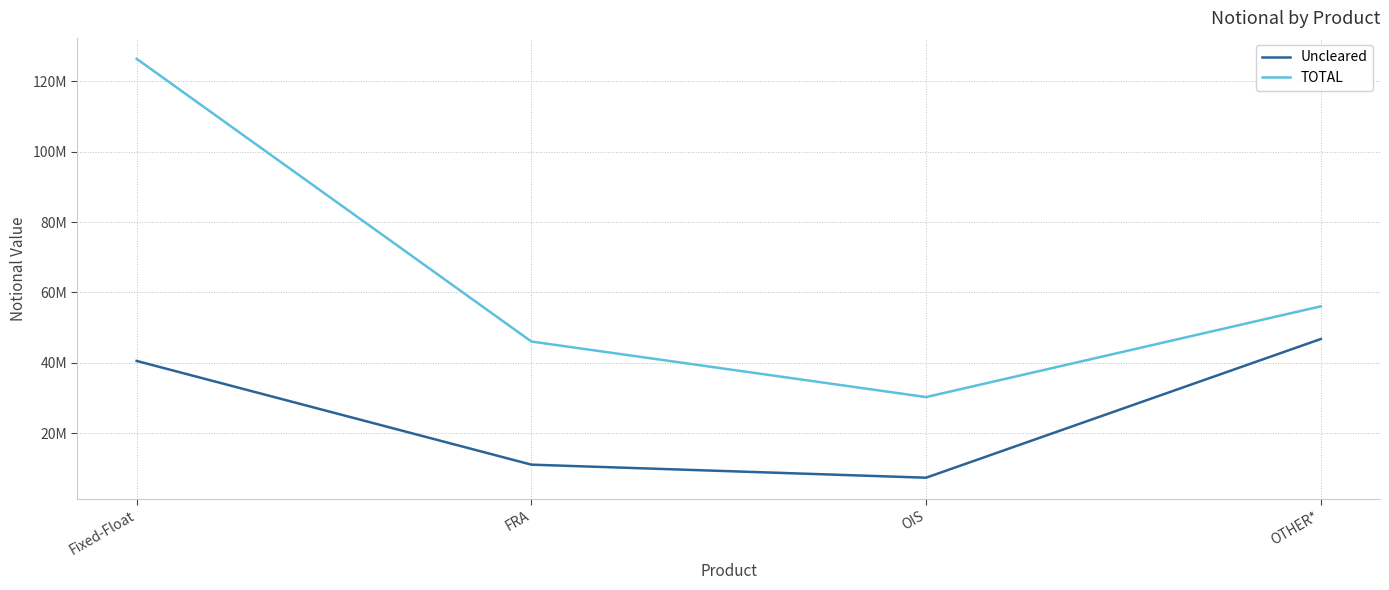

At which category does the chart reach its peak across all series?

Fixed-Float